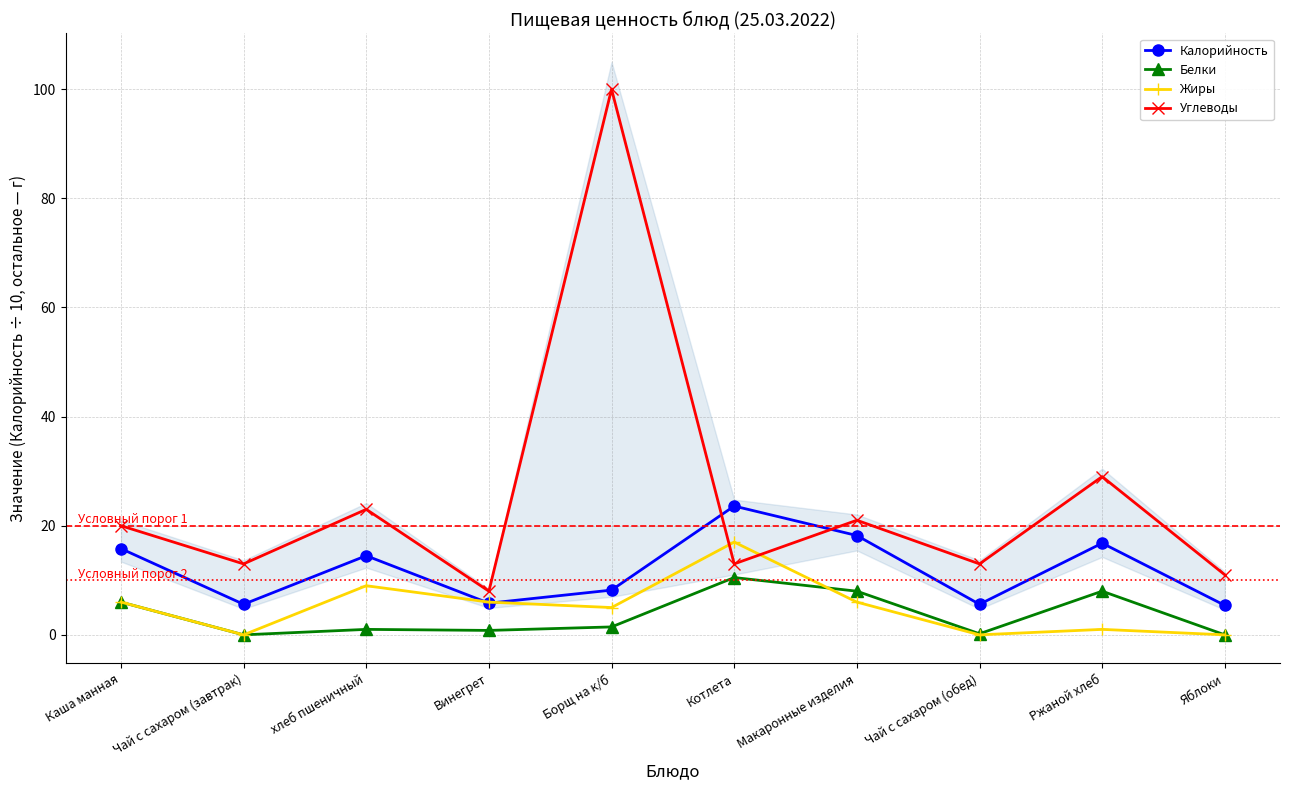

True or false: Жиры and Углеводы intersect in this chart.

True